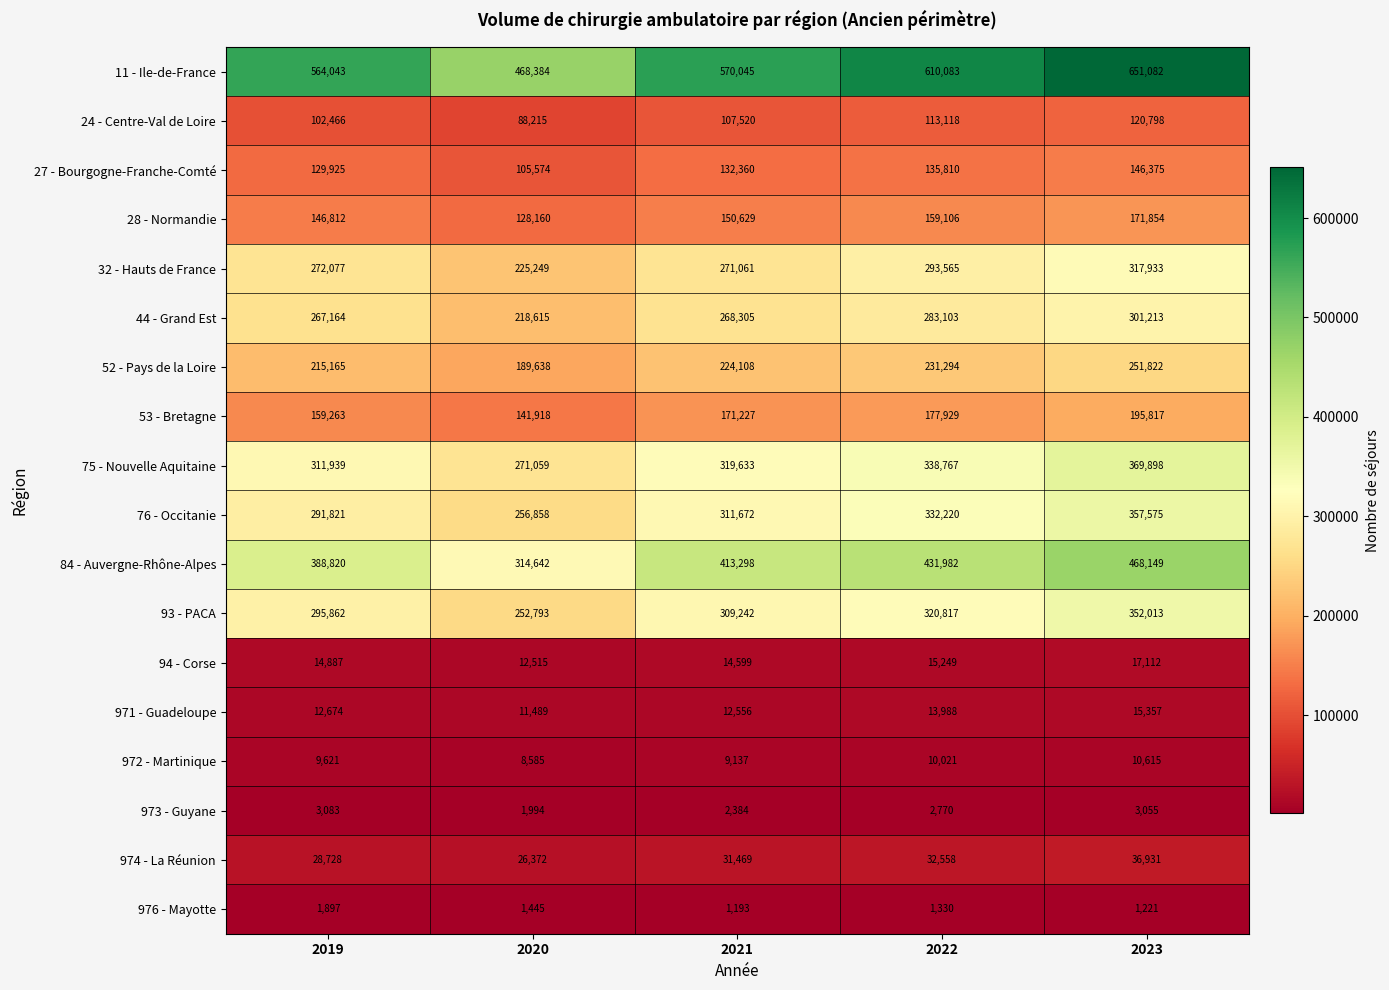

The 11 - Ile-de-France series shows 468384 at 2020. True or false?

True